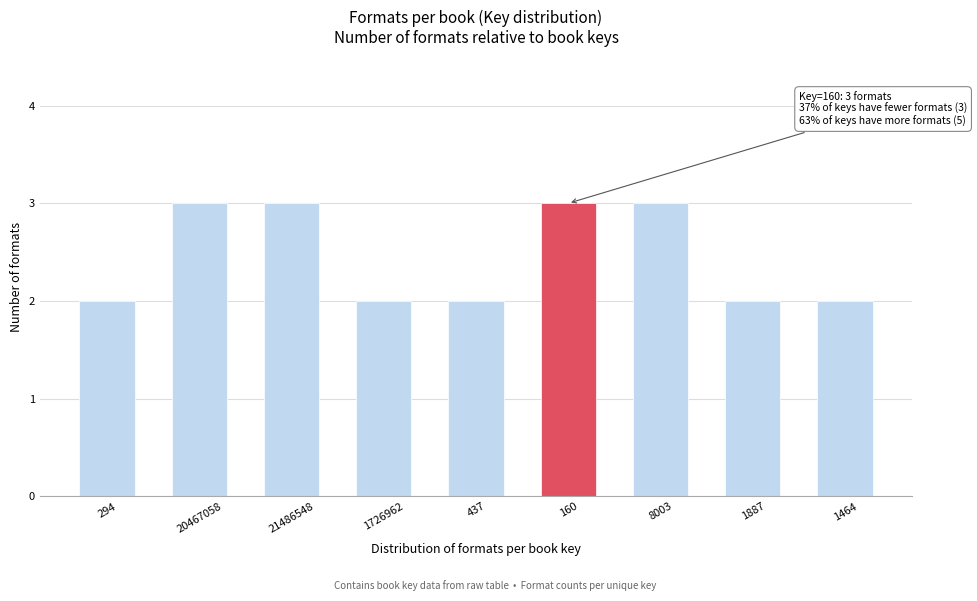

Reading right to left, list all the values displayed in this chart.

2	2	3	3	2	2	3	3	2